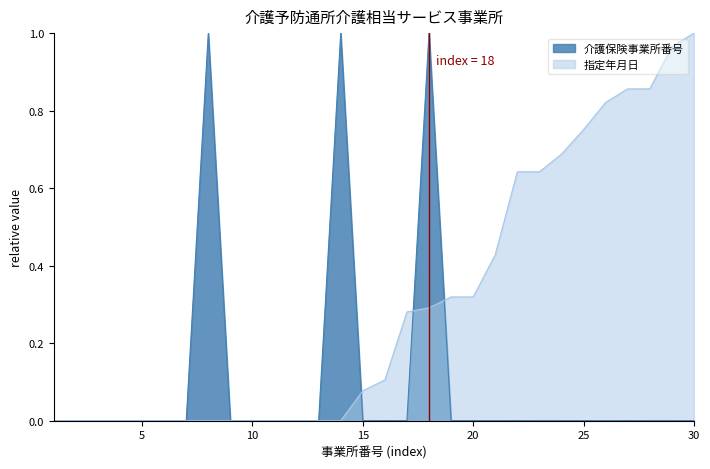

The value of 指定年月日 at 10 is 0.0. True or false?

True